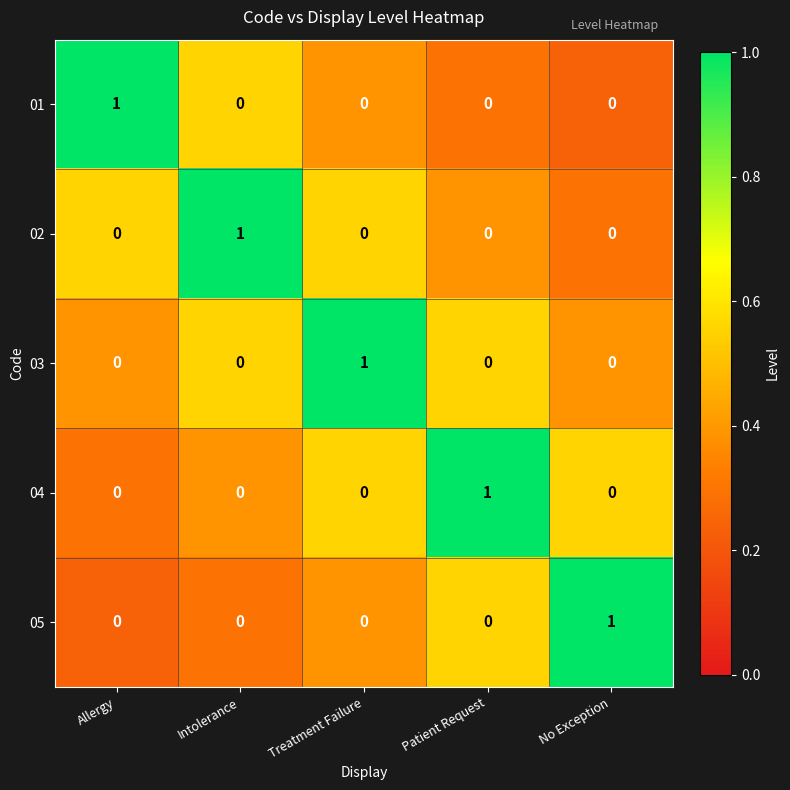

Is it true that 01 equals 0 at No Exception?

True